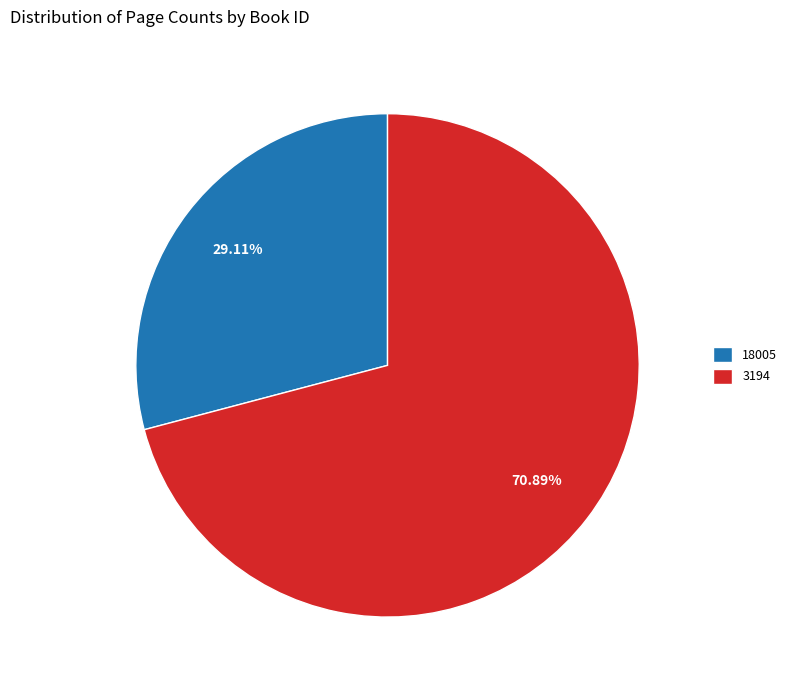

Approximately how many times larger is the value at 3194 compared to 18005?

2.4